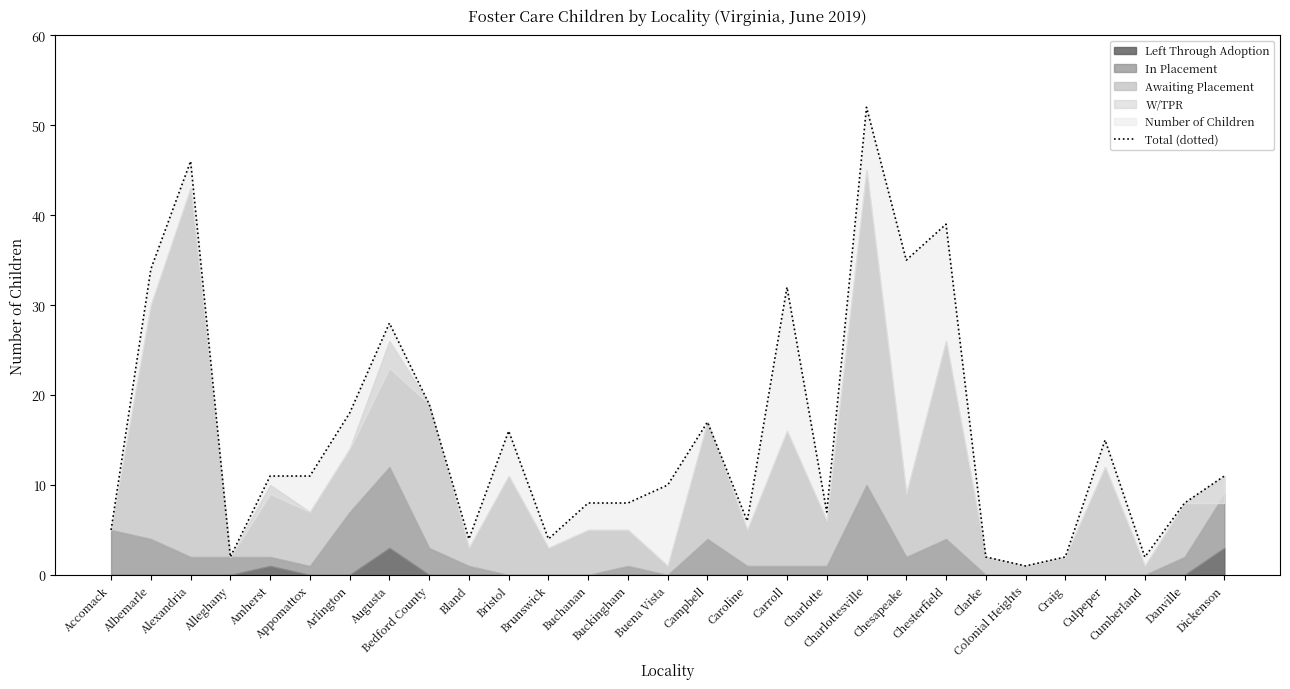

What is the difference between the maximum and minimum values?

51